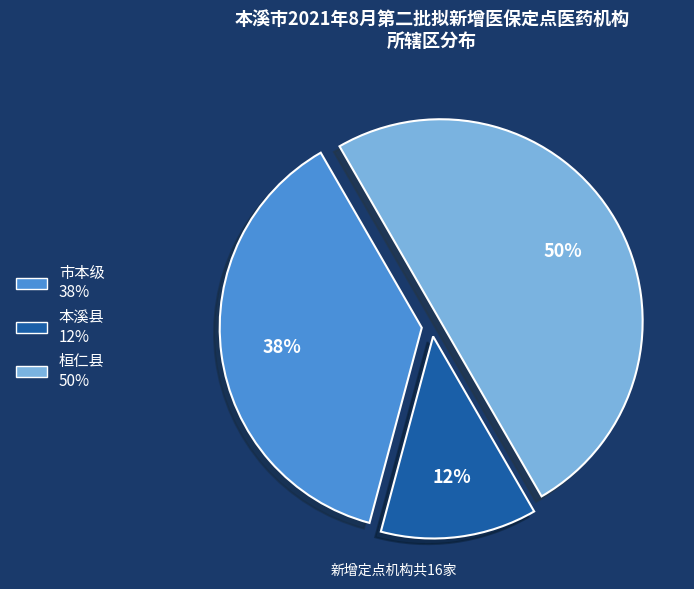

To the nearest percent, what is the average slice percentage?

33%